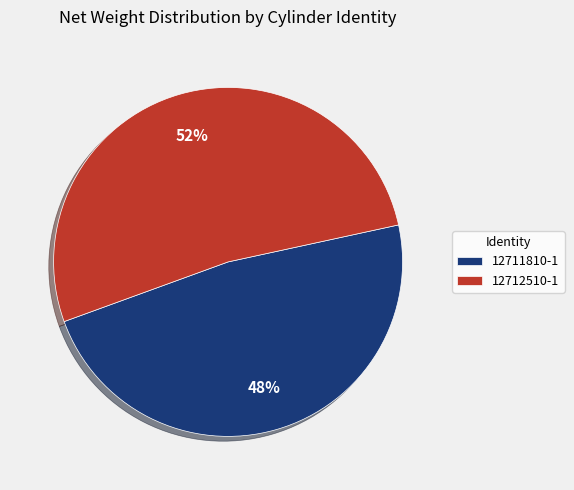

The 12712510-1 slice represents 40% of the pie. True or false?

False